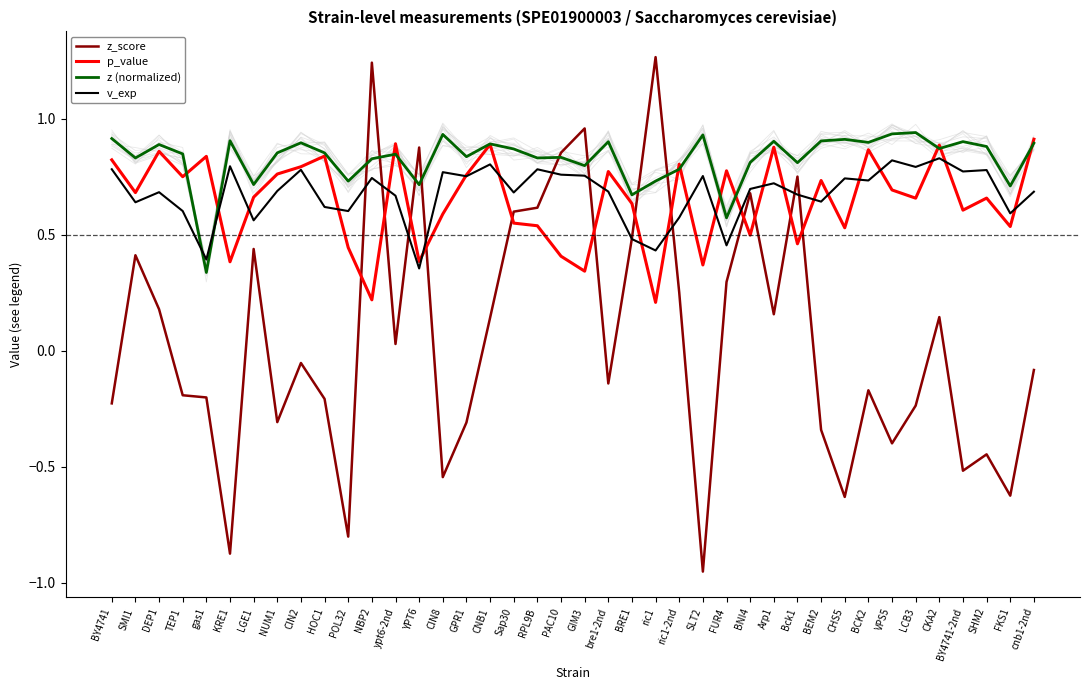

Where is z (normalized) nearest to the value 0?

gas1